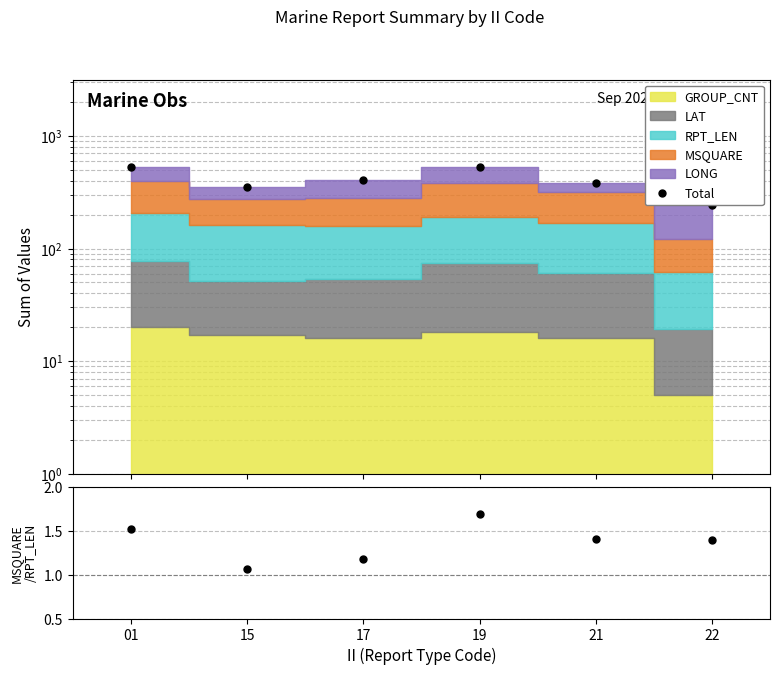

What is the value of the Total point at the 4th from the left?

532.3